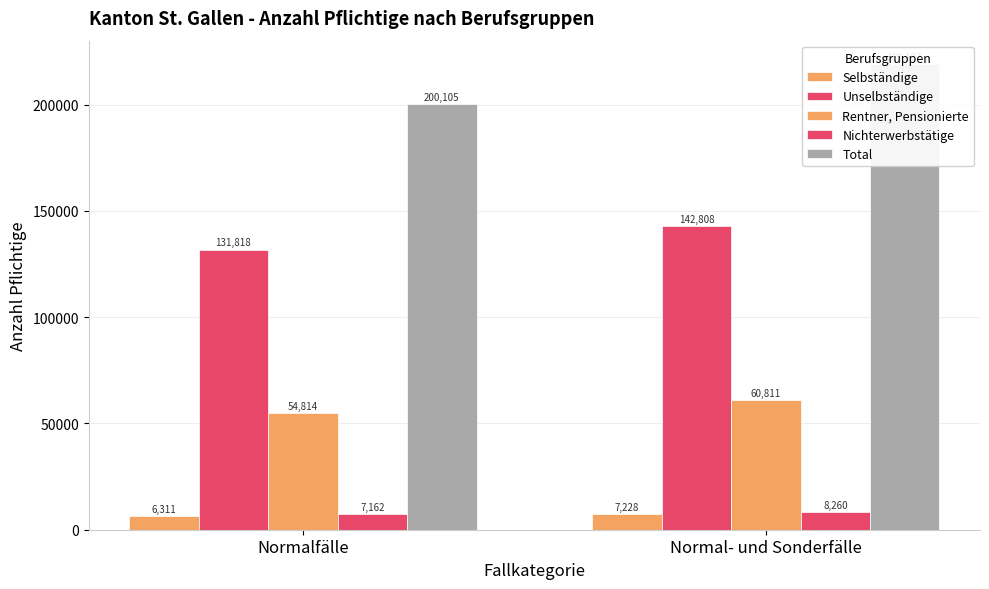

Reading left to right, transcribe all the data shown in this chart.

Selbständige: Normalfälle=6311	Normal- und Sonderfälle=7228
Unselbständige: Normalfälle=131818	Normal- und Sonderfälle=142808
Rentner, Pensionierte: Normalfälle=54814	Normal- und Sonderfälle=60811
Nichterwerbstätige: Normalfälle=7162	Normal- und Sonderfälle=8260
Total: Normalfälle=200105	Normal- und Sonderfälle=219107